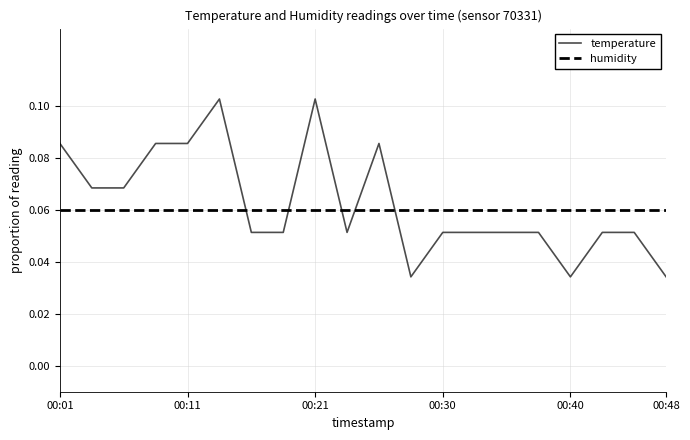

Which series ends up on top after the final intersection of humidity and temperature?

humidity